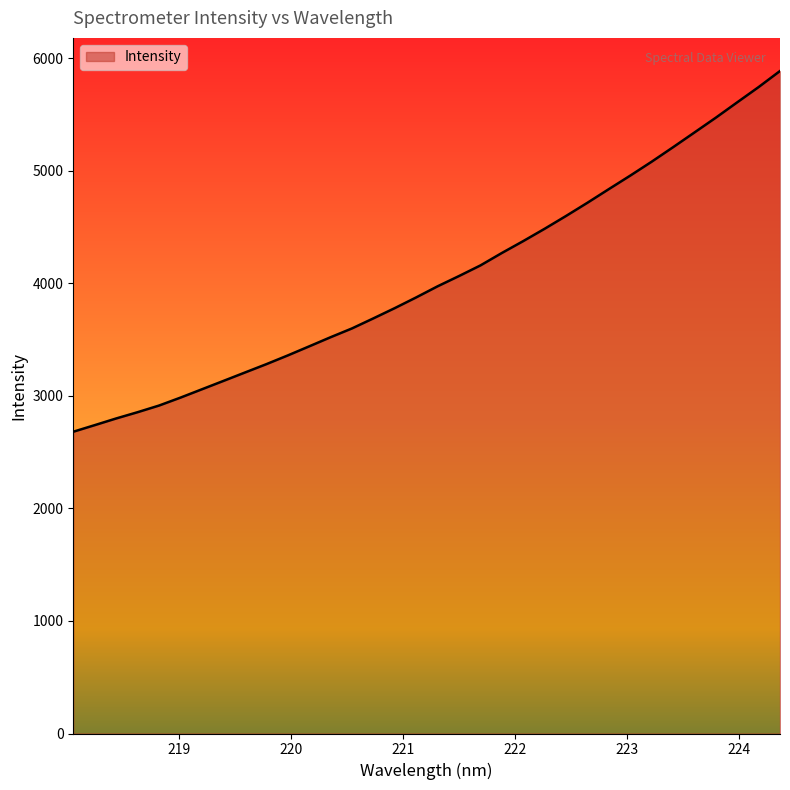

What is the maximum value shown in the chart?

5887.0